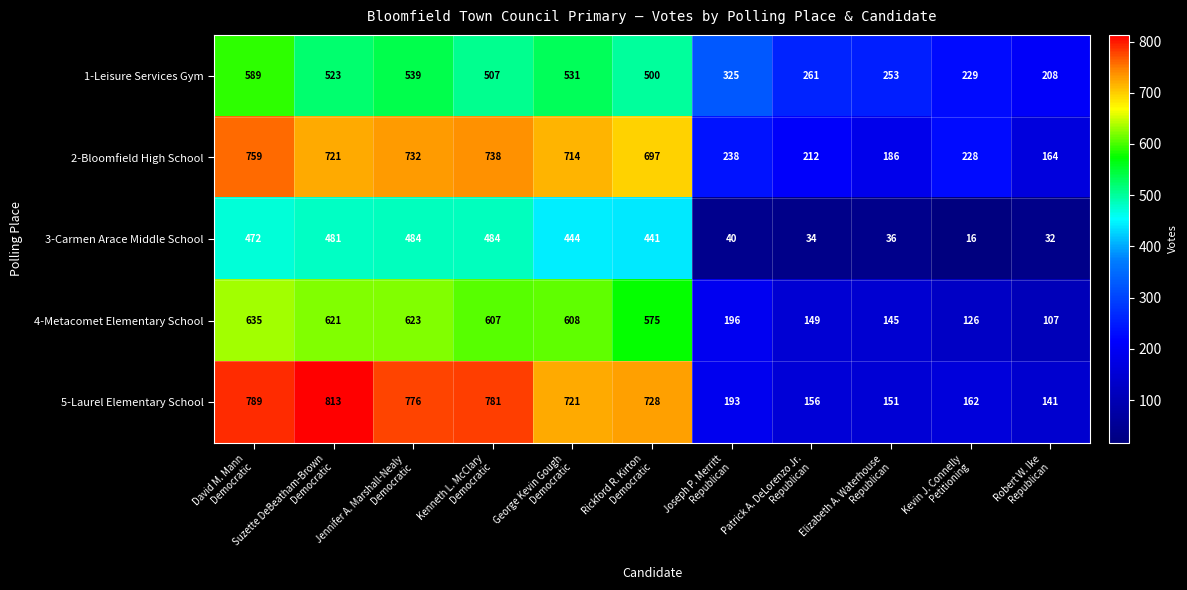

Which series has the largest total across all categories?

5-Laurel Elementary School